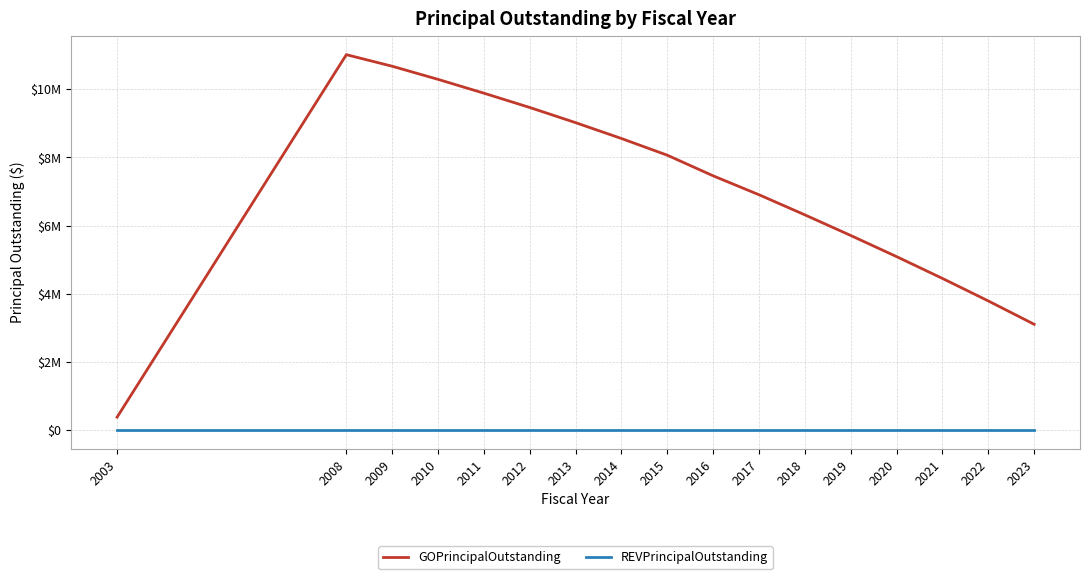

What is the greatest value displayed?

11015000